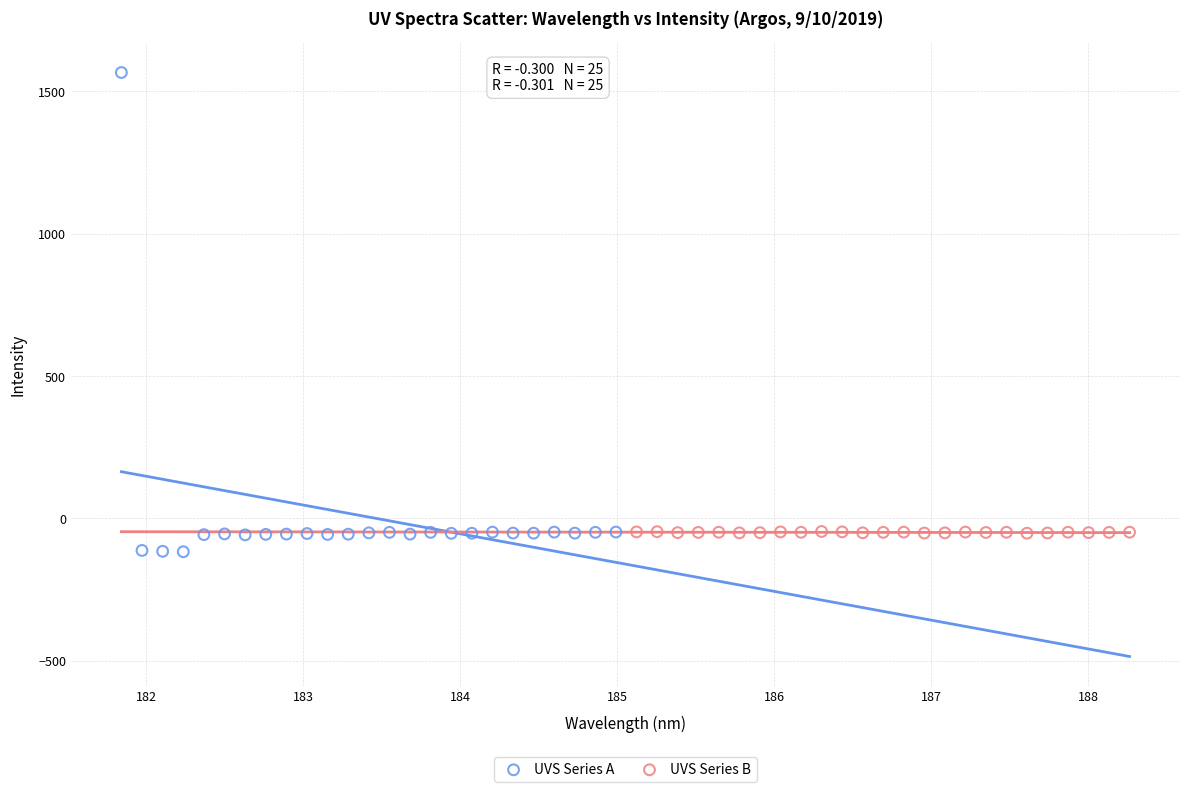

Which series has the largest Y range (max minus min)?

UVS Series A